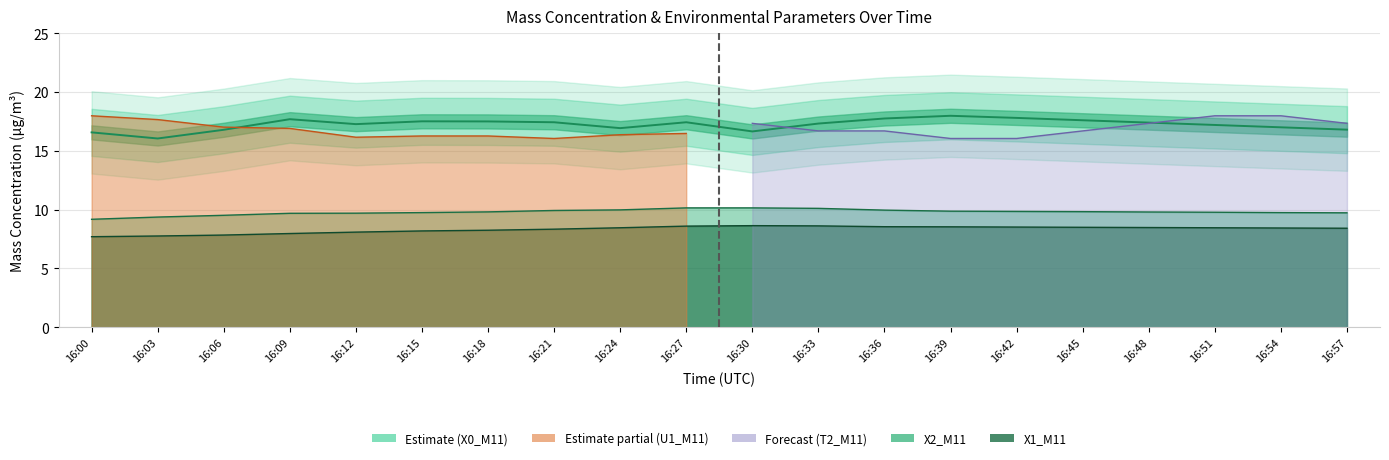

Which series has the widest spread of values?

X0_M11